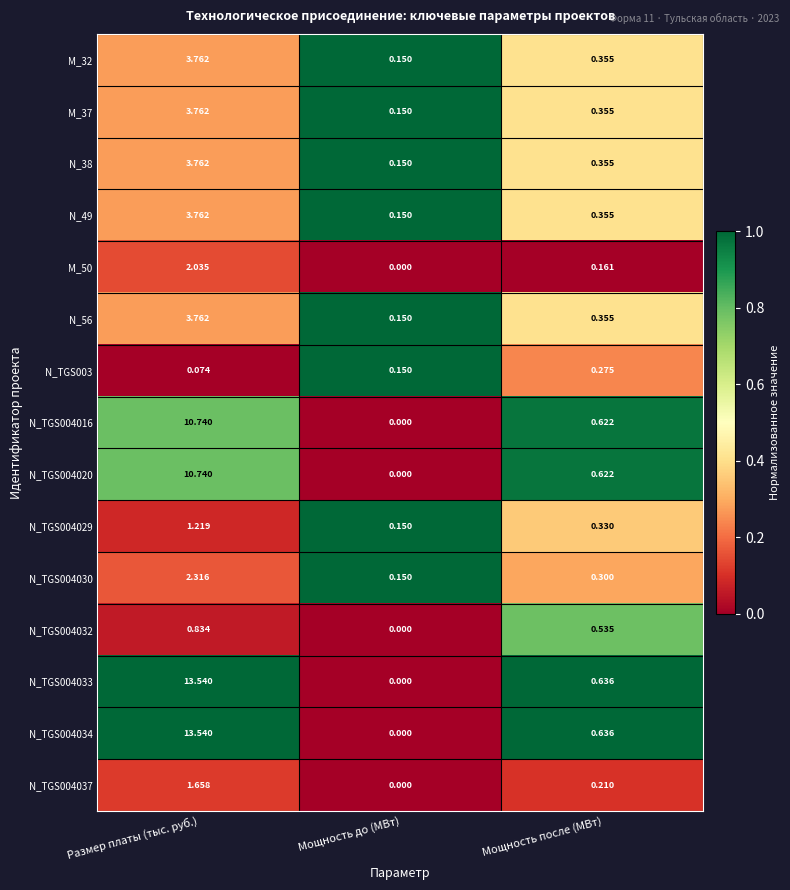

At which label is N_TGS004030 closest to 1?

Мощность после (МВт)